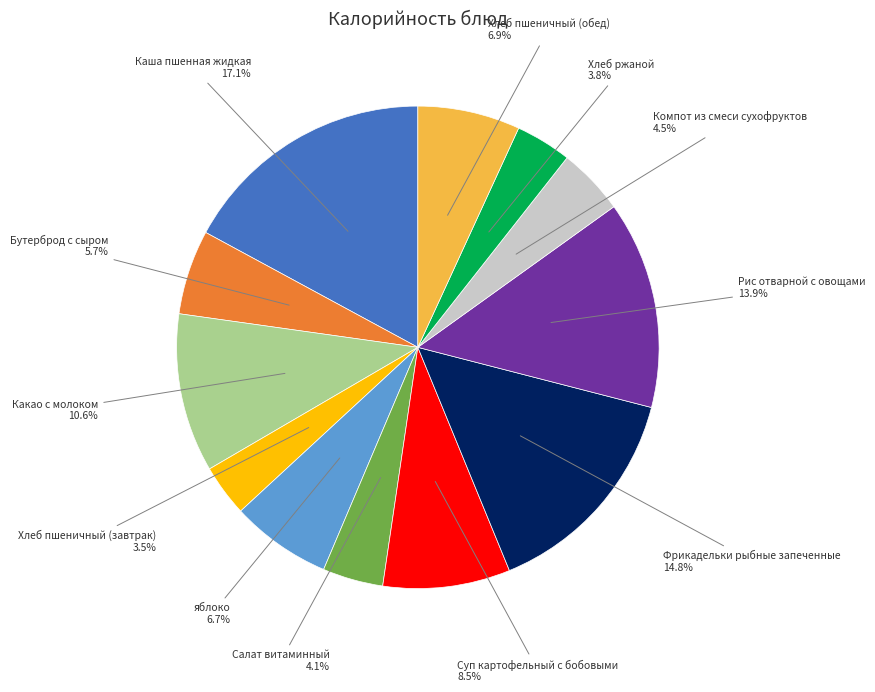

Does any single category account for the majority?

No